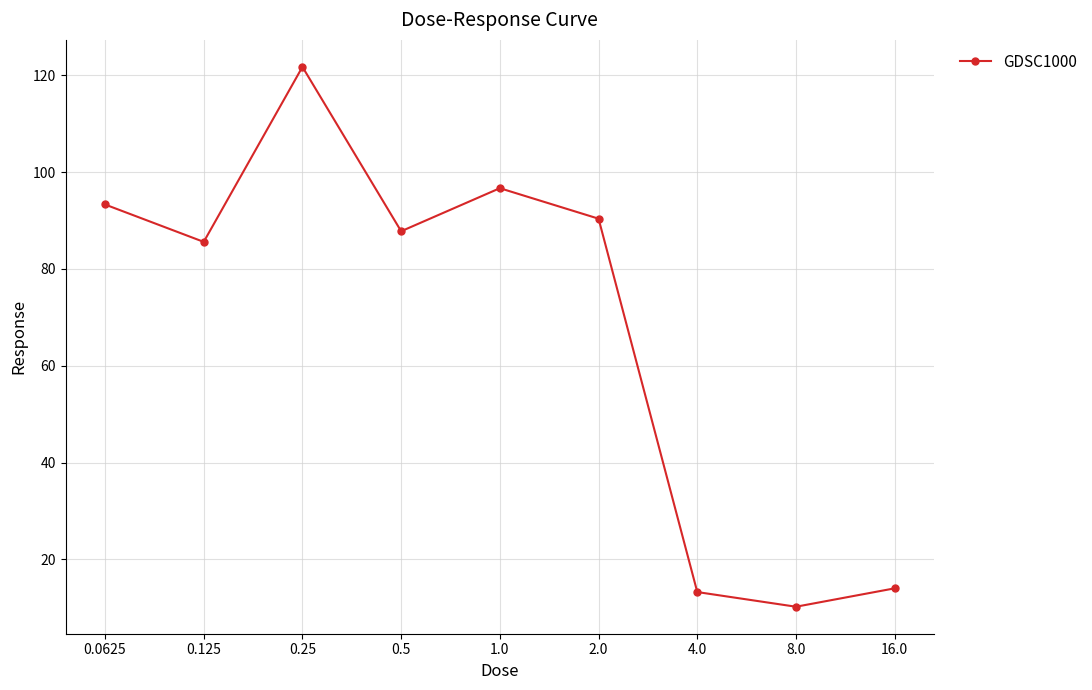

What is the difference between the maximum and second lowest values?

108.5